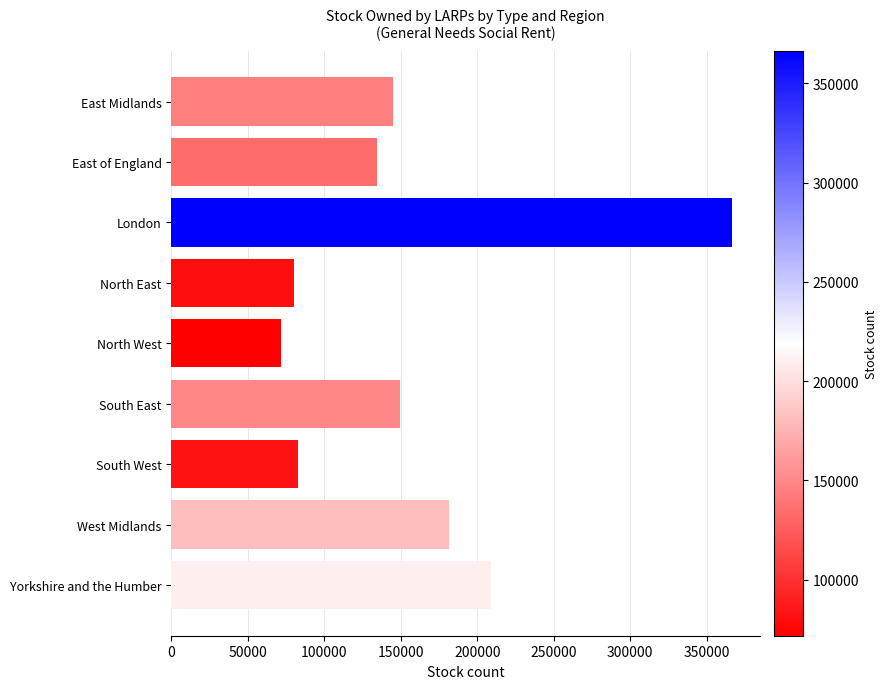

What is the minimum value shown in the chart?

71714